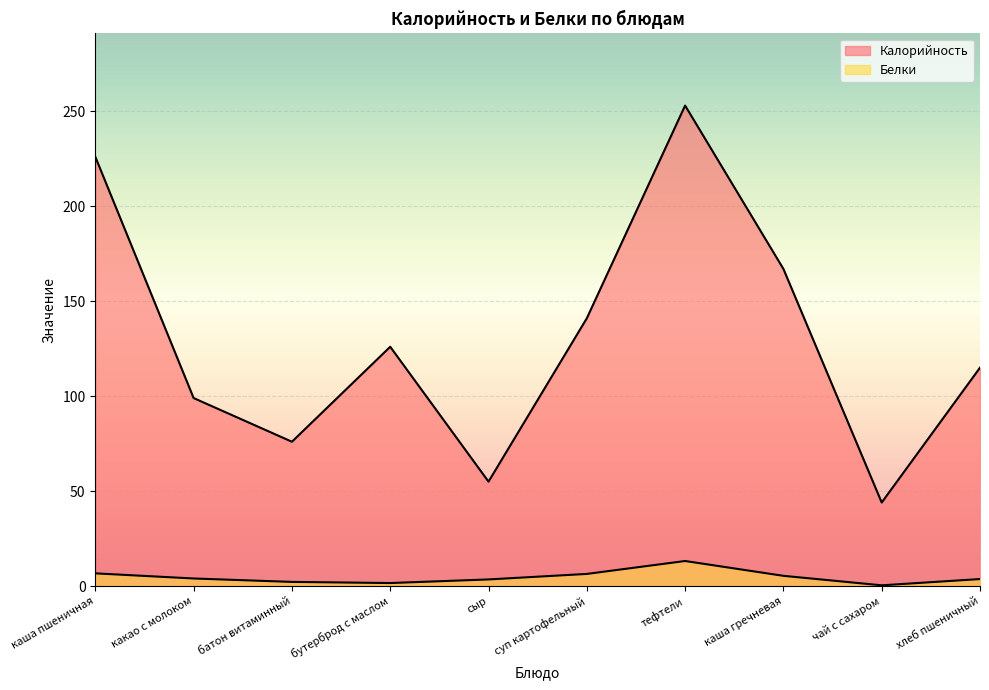

True or false: Белки has a value of 4.0 at какао с молоком.

True